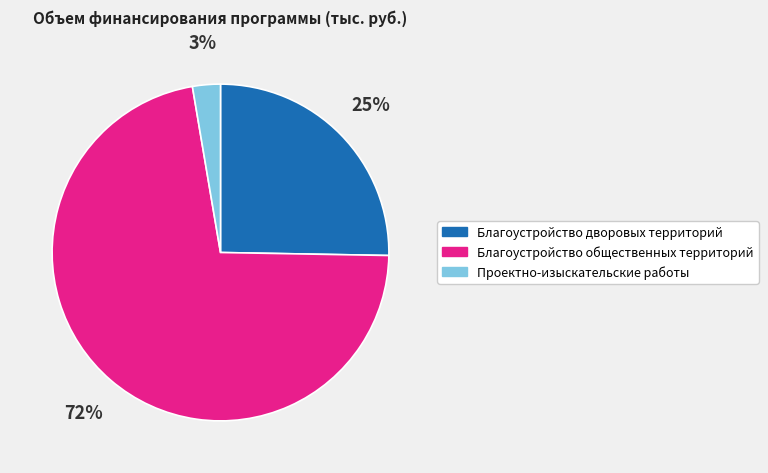

The Благоустройство общественных территорий slice represents 59% of the pie. True or false?

False